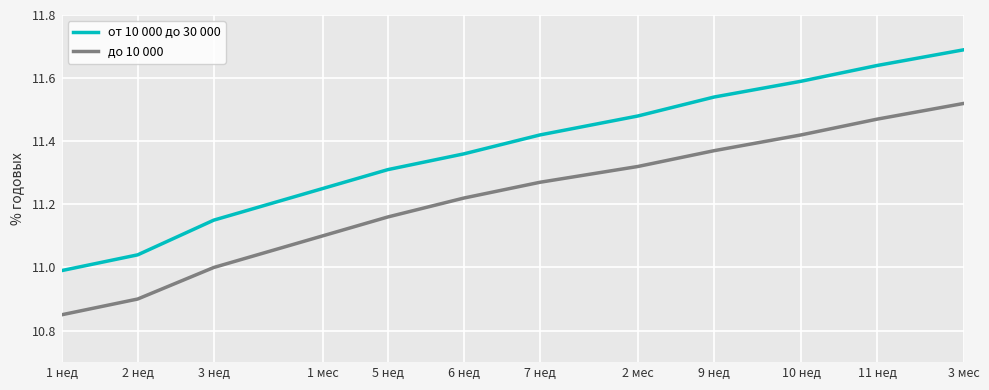

Between 3 нед and 3 мес, which series saw the biggest shift?

от 10 000 до 30 000